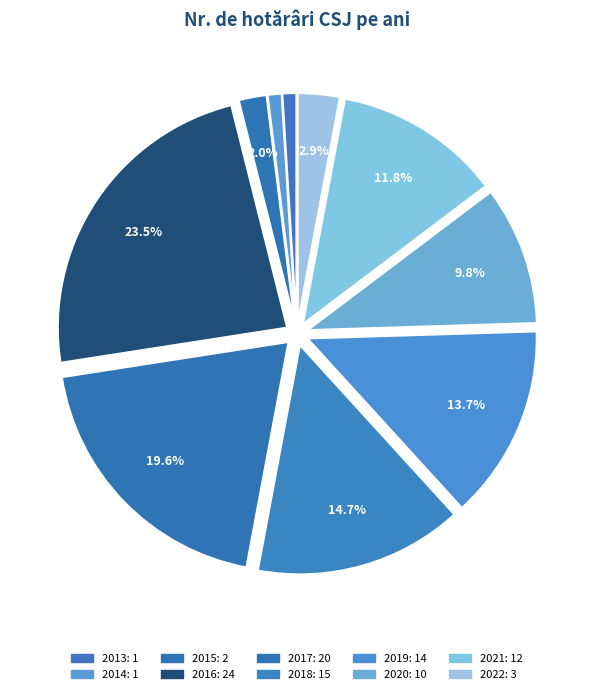

What is the ratio of the value at 2017 to the value at 2015?

10.0